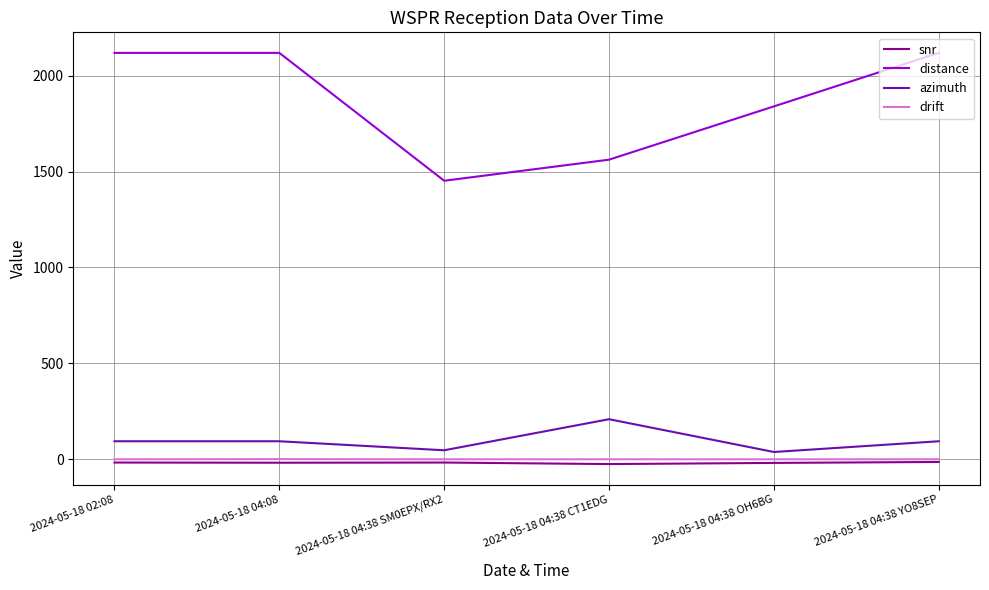

Which series has the largest total across all categories?

distance